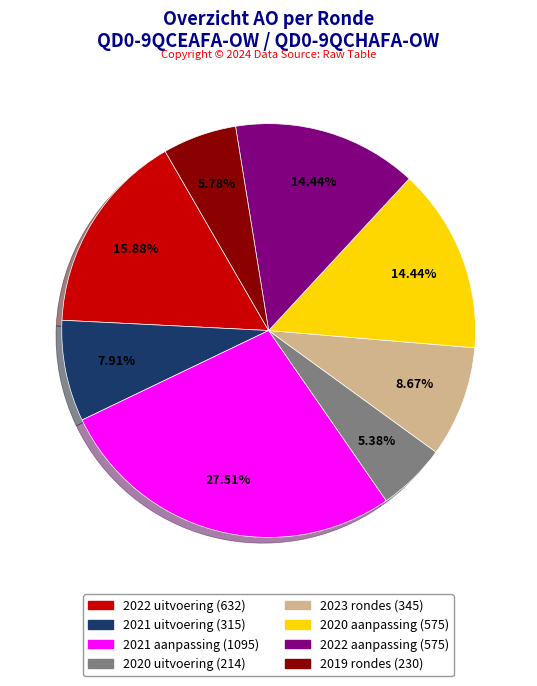

Does any single category account for the majority?

No